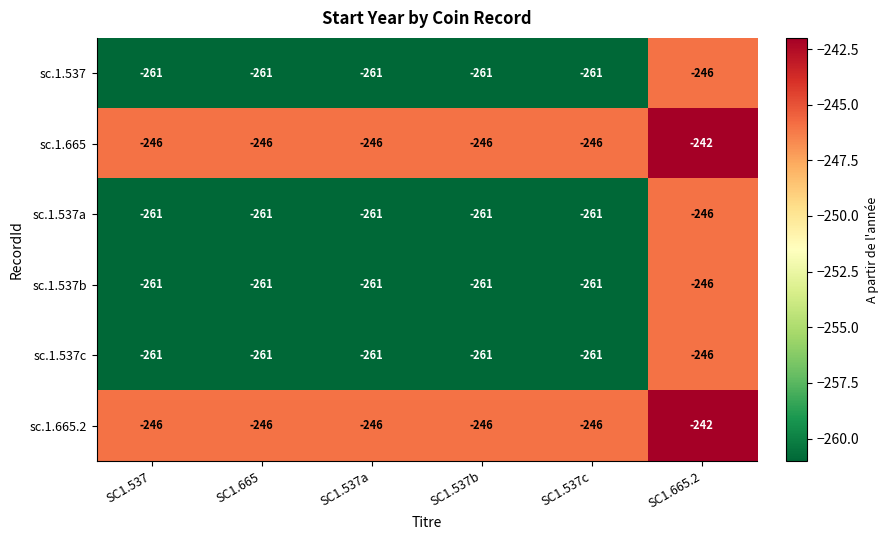

What is the total value across all series at SC1.537?

-1536